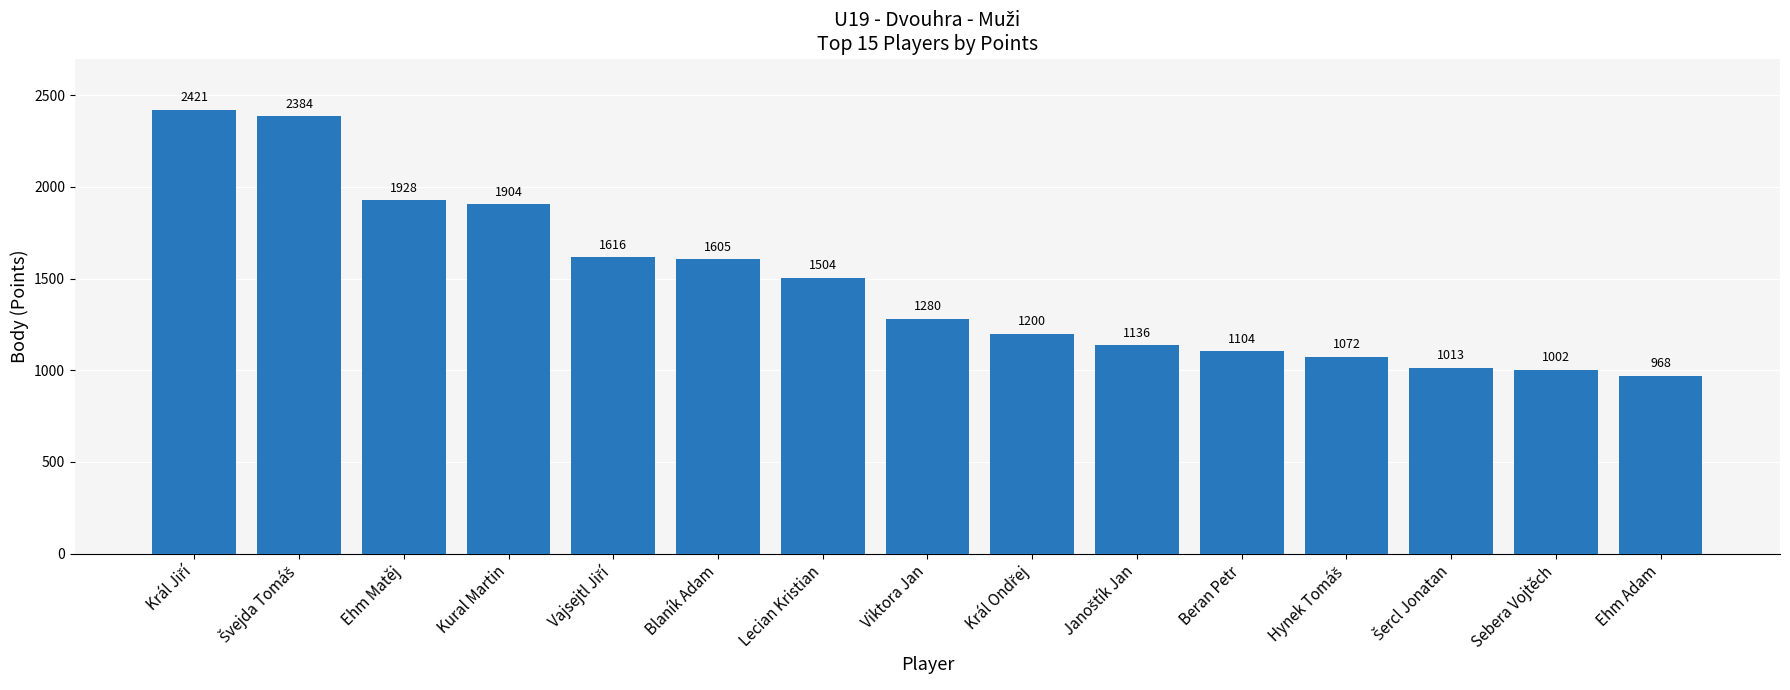

What is the smallest value displayed?

968